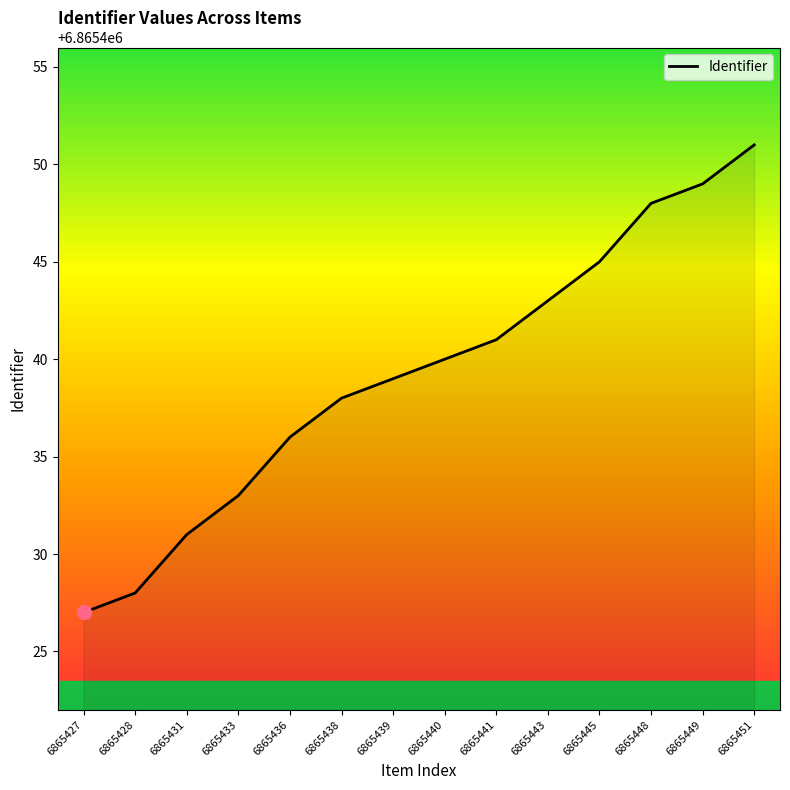

What is the minimum value shown in the chart?

6865427